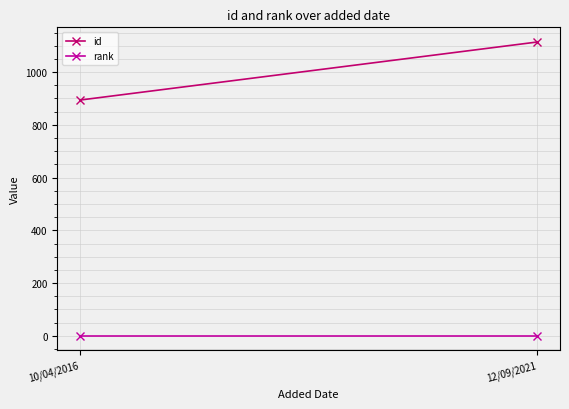

What is the total value across all series at 12/09/2021?

1115